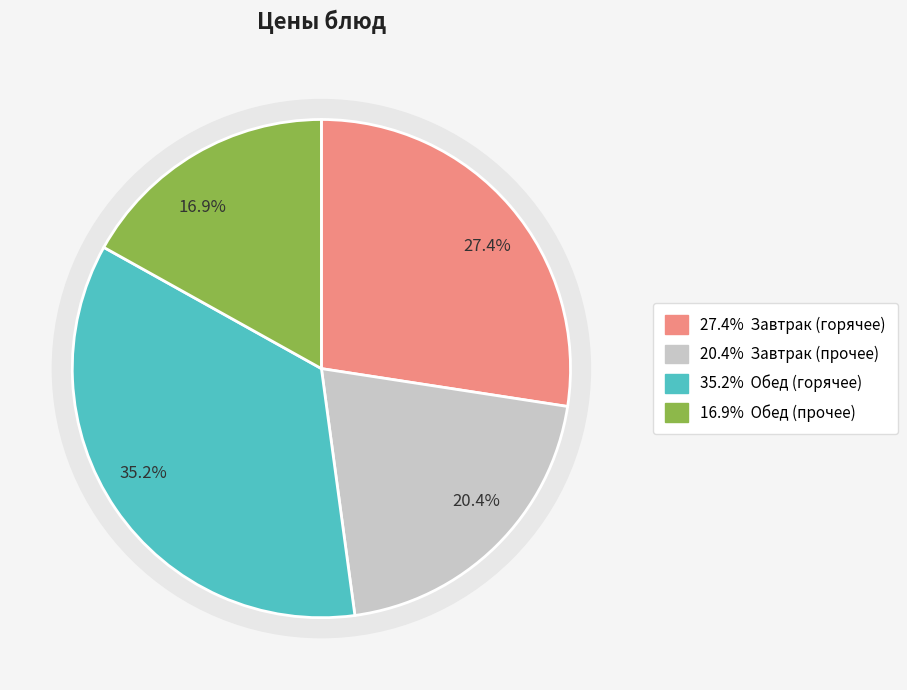

Does Хлеб пшеничный (завтрак) account for over 50% of the chart?

No